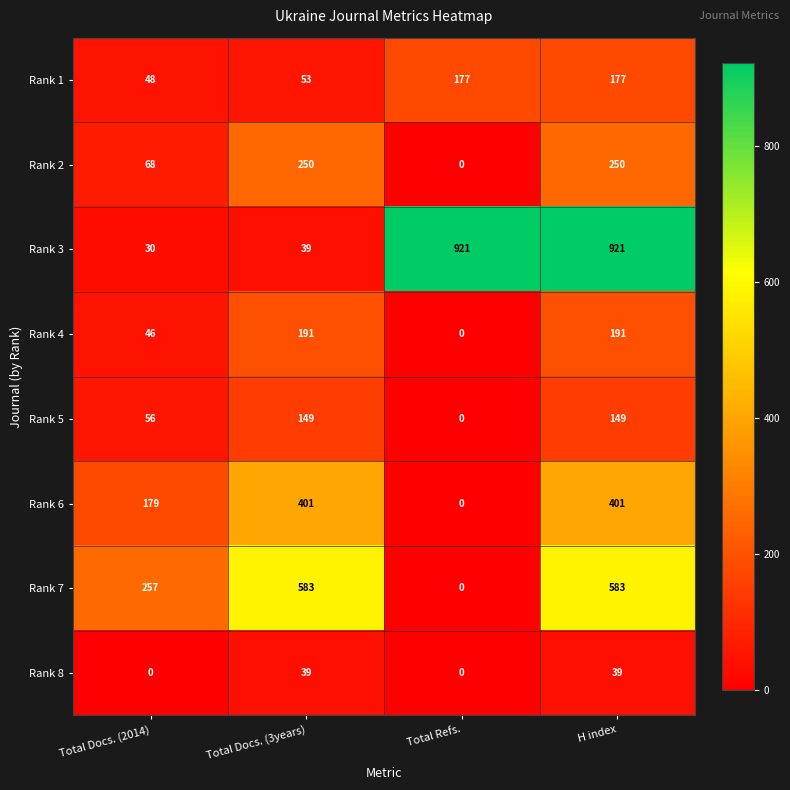

The value of Rank 2 at Total Refs. is -162. True or false?

False